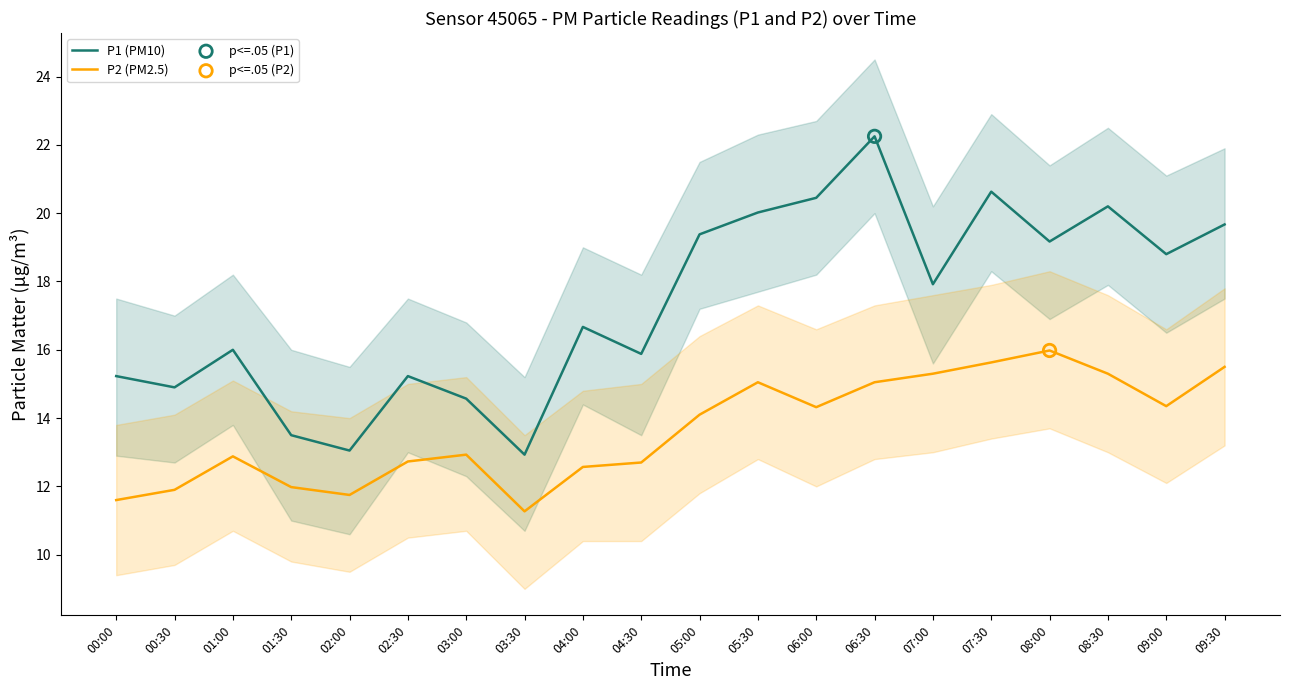

Is the value of P1 (PM10) at 08:30 greater than the value of P2 (PM2.5) at 08:30?

Yes